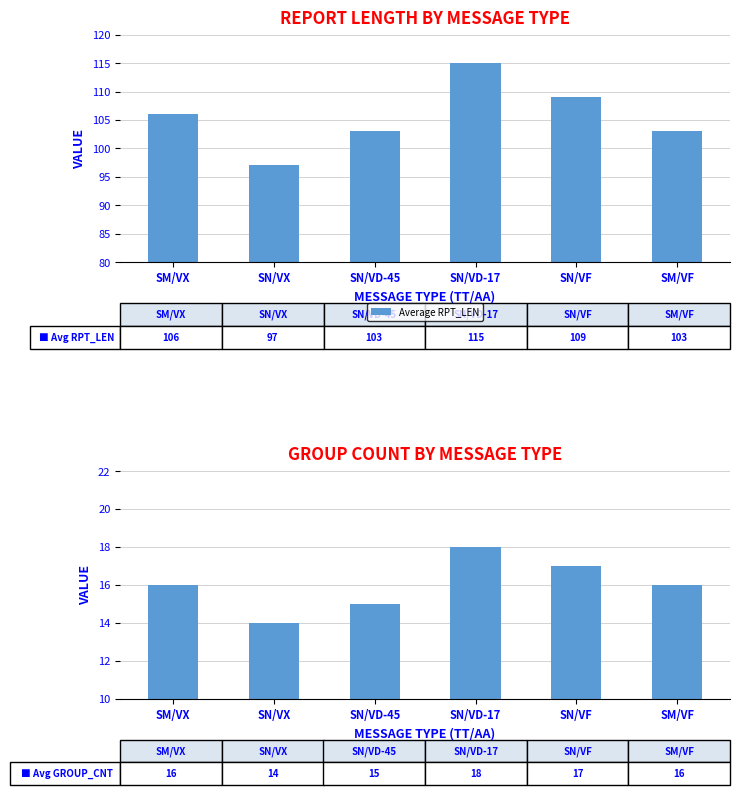

At which label does Average RPT_LEN reach its peak?

SN/VD-17